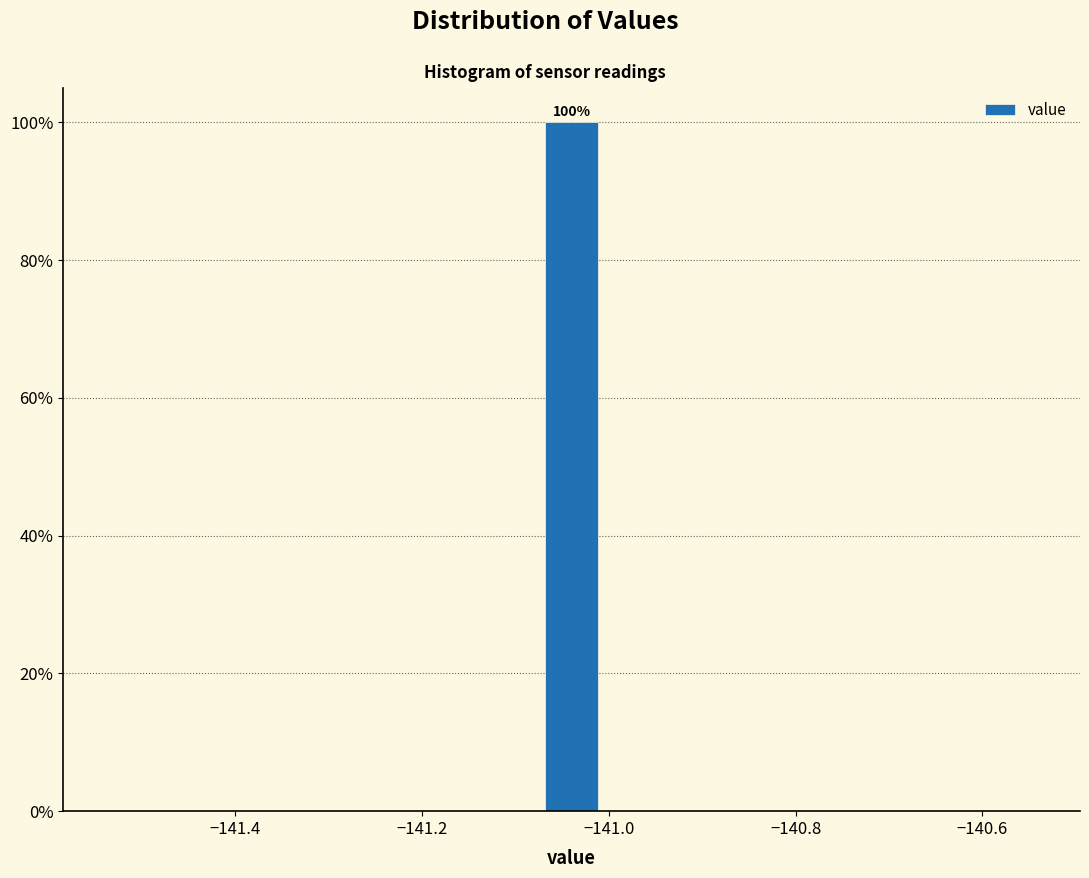

Read against the x-axis, roughly where is the centre of the tallest bar?

-141.04